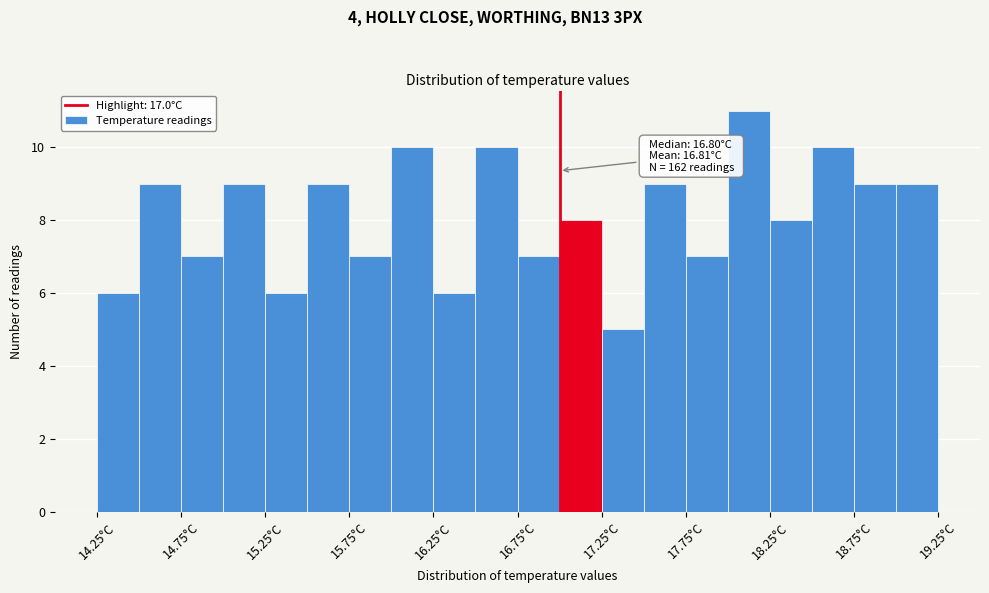

Over which range of the x-axis is the bar tallest?

18.00 to 18.25